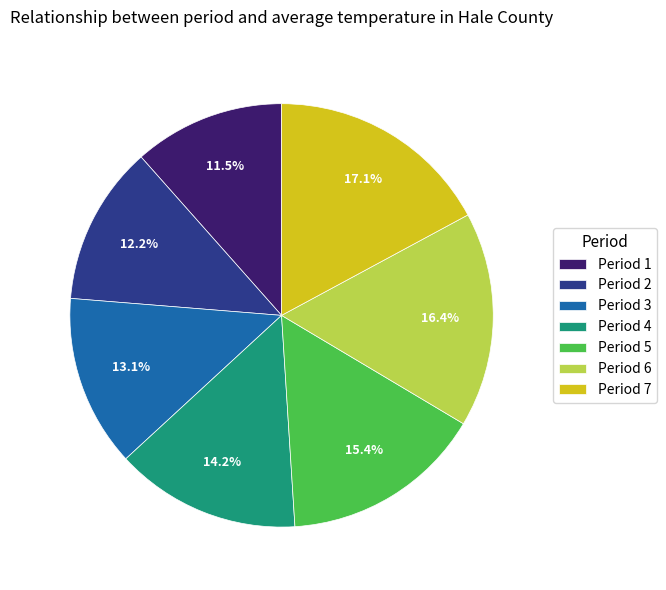

Count the number of slices in the pie.

7